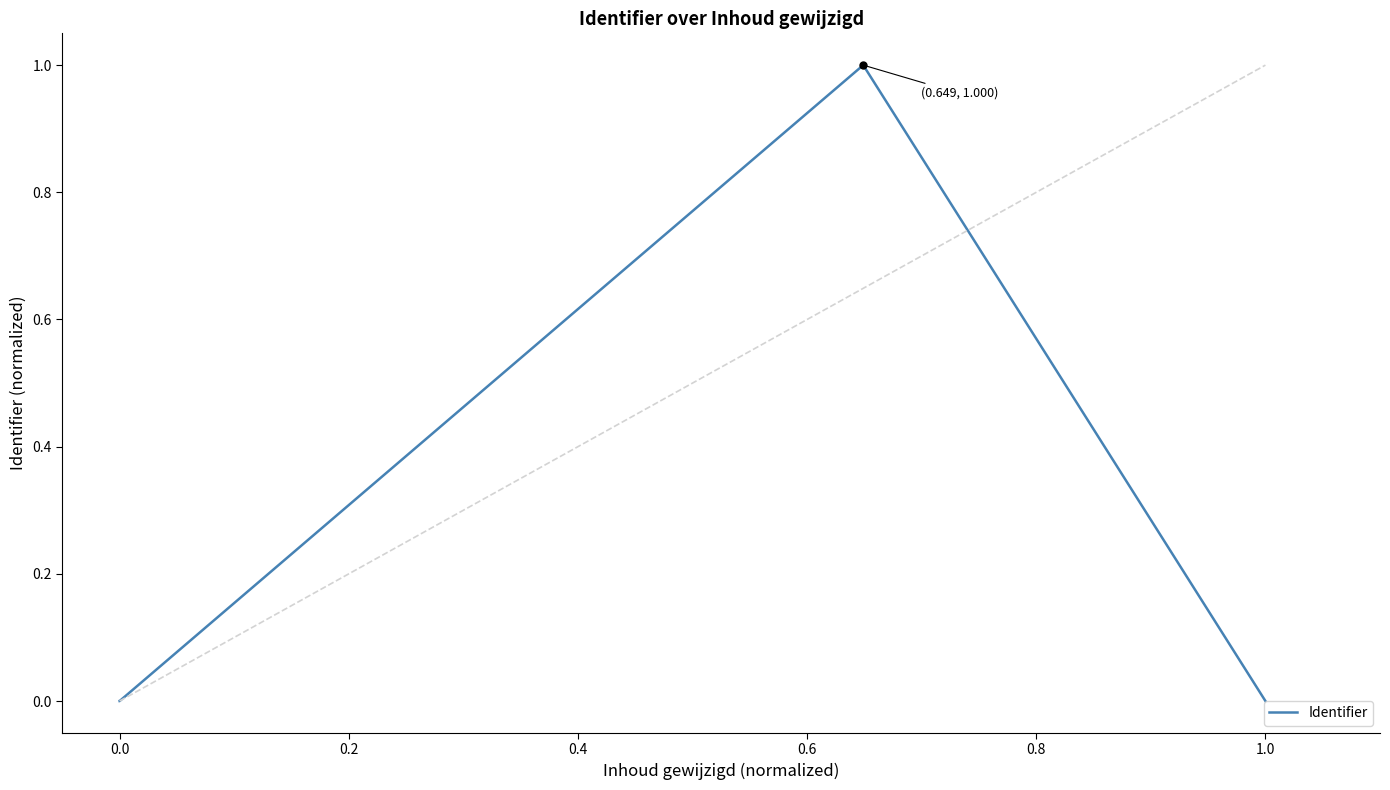

Is this an area chart (filled region under the line)?

No